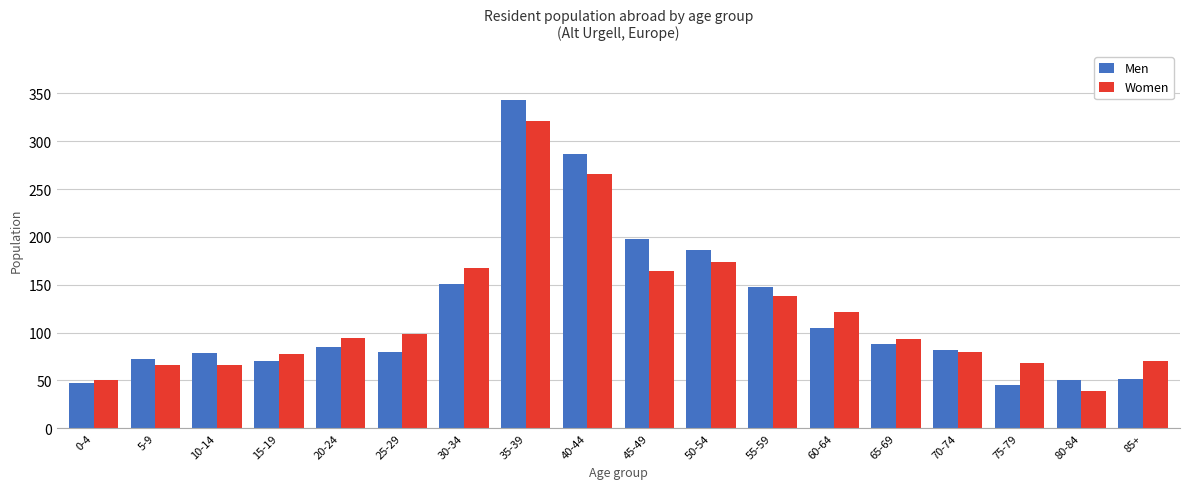

What are all the series names shown in the legend?

Men, Women